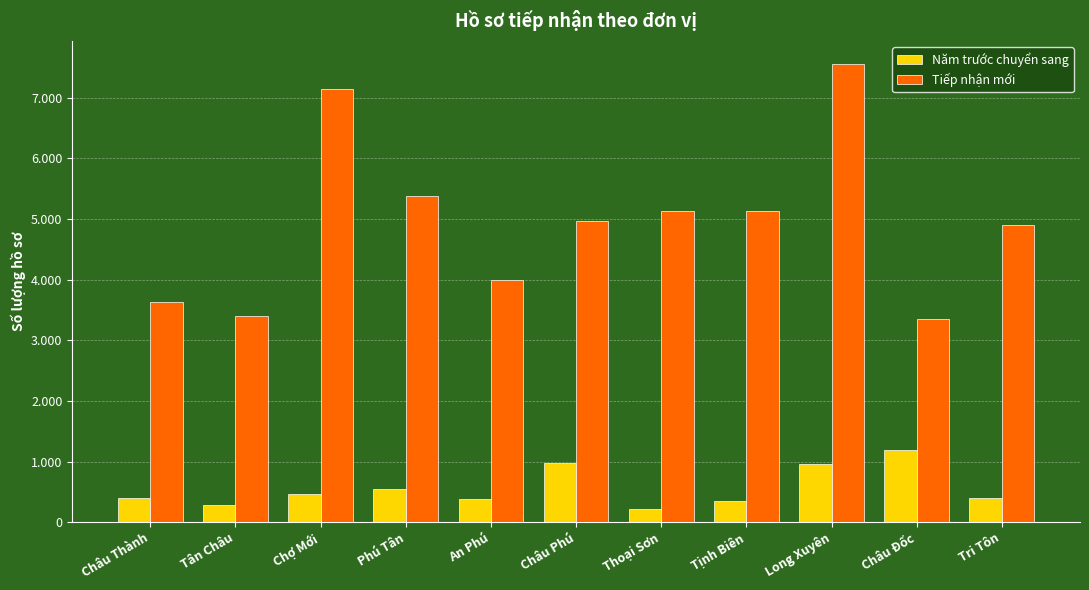

At which label is Tiếp nhận mới closest to 5448?

Phú Tân